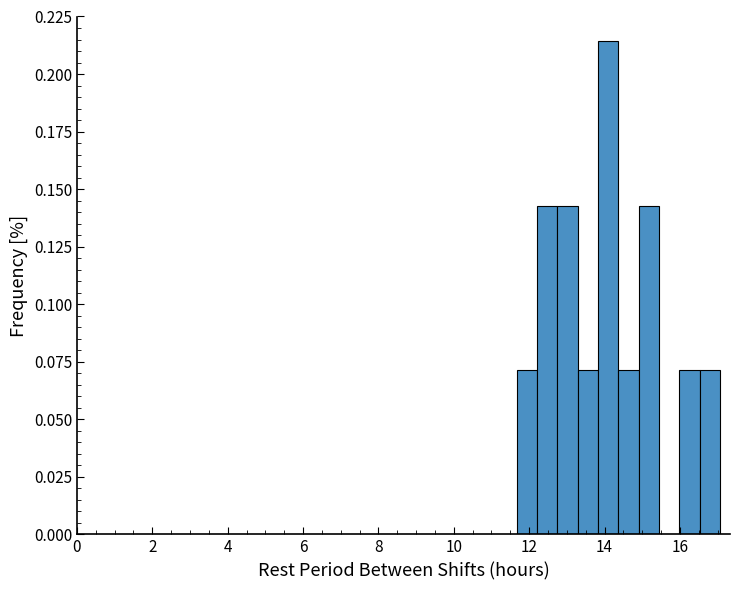

Read against the x-axis, roughly where is the centre of the tallest bar?

14.0